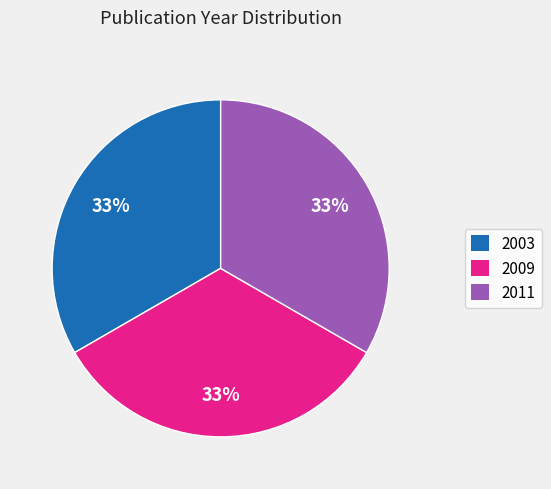

Is there a majority slice in this chart?

No